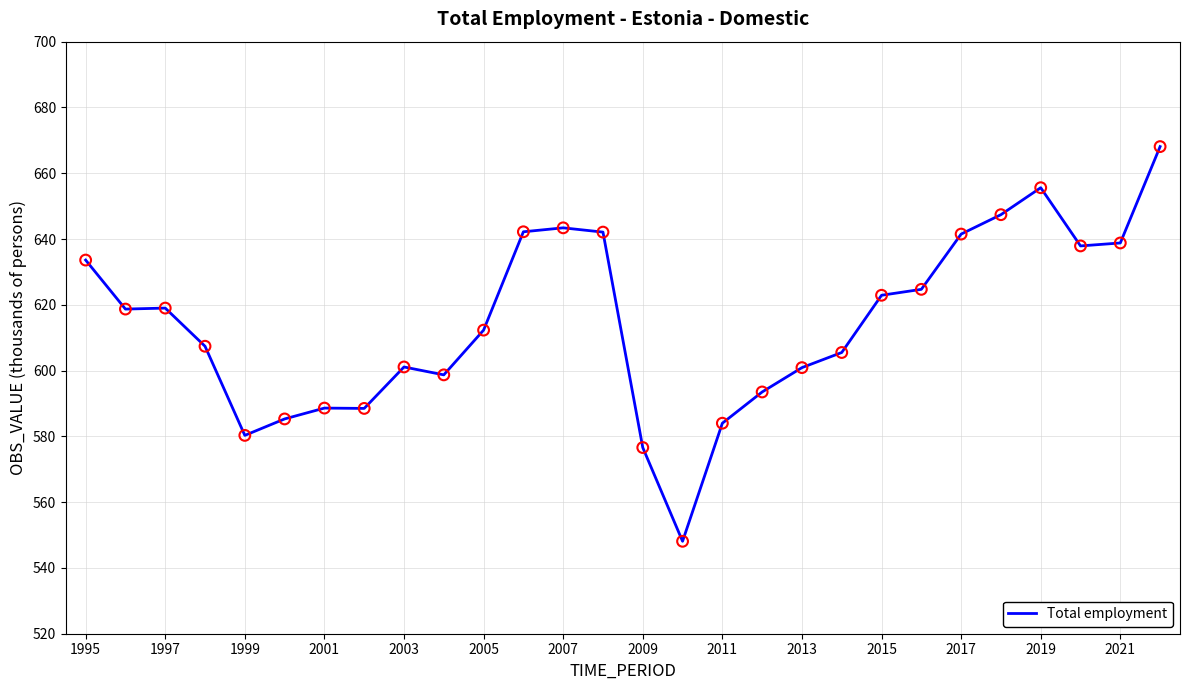

What is the difference between the maximum and minimum values?

120.0